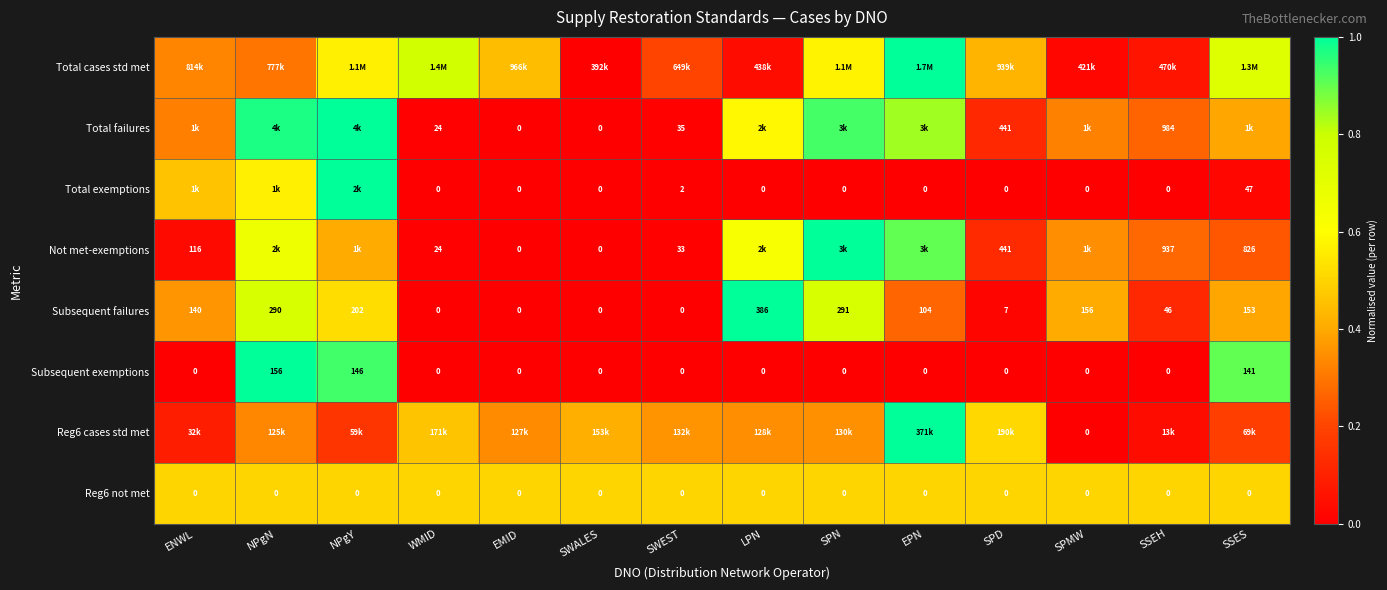

At which label does Subsequent exemptions reach its peak?

NPgN